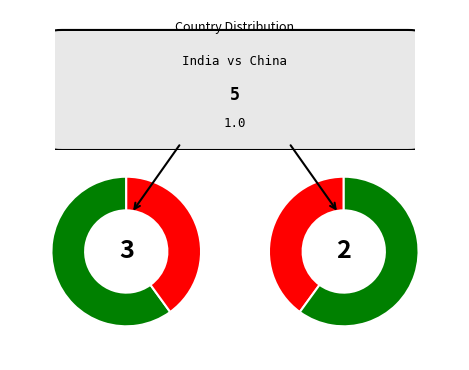

Which category has the smallest portion of the pie?

China